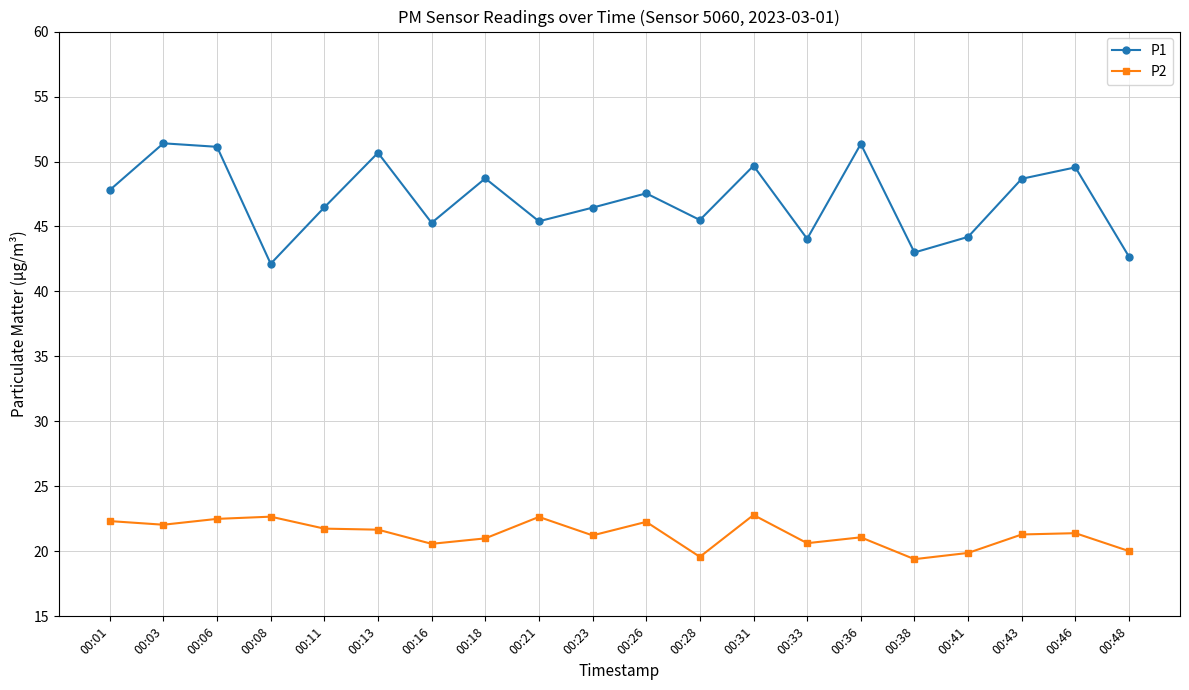

What is the value of the P1 point at the 8th from the left?

48.7